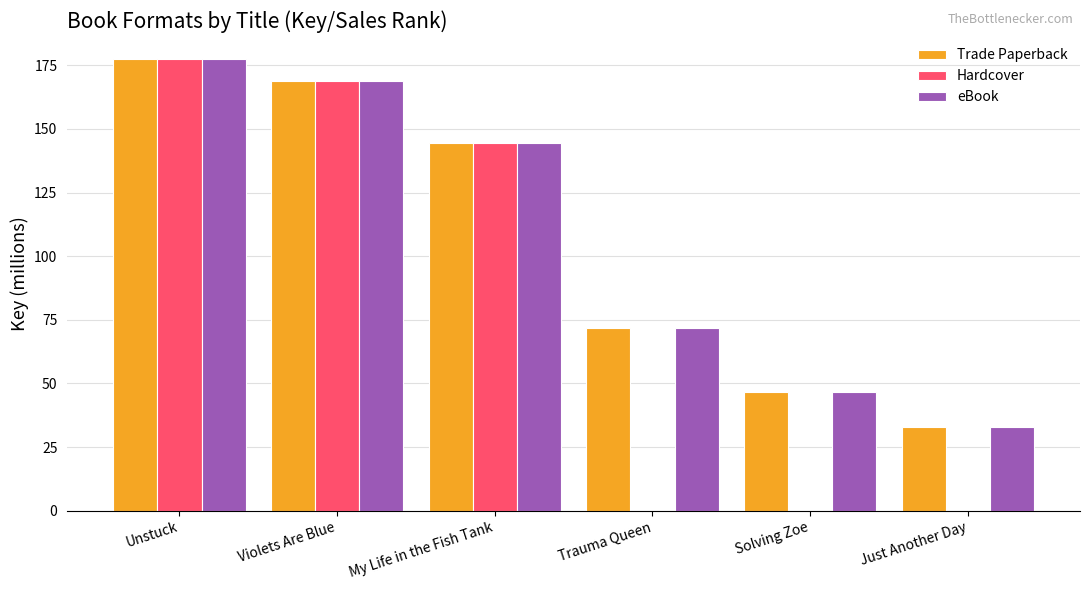

At which label does eBook first exceed 144?

Unstuck